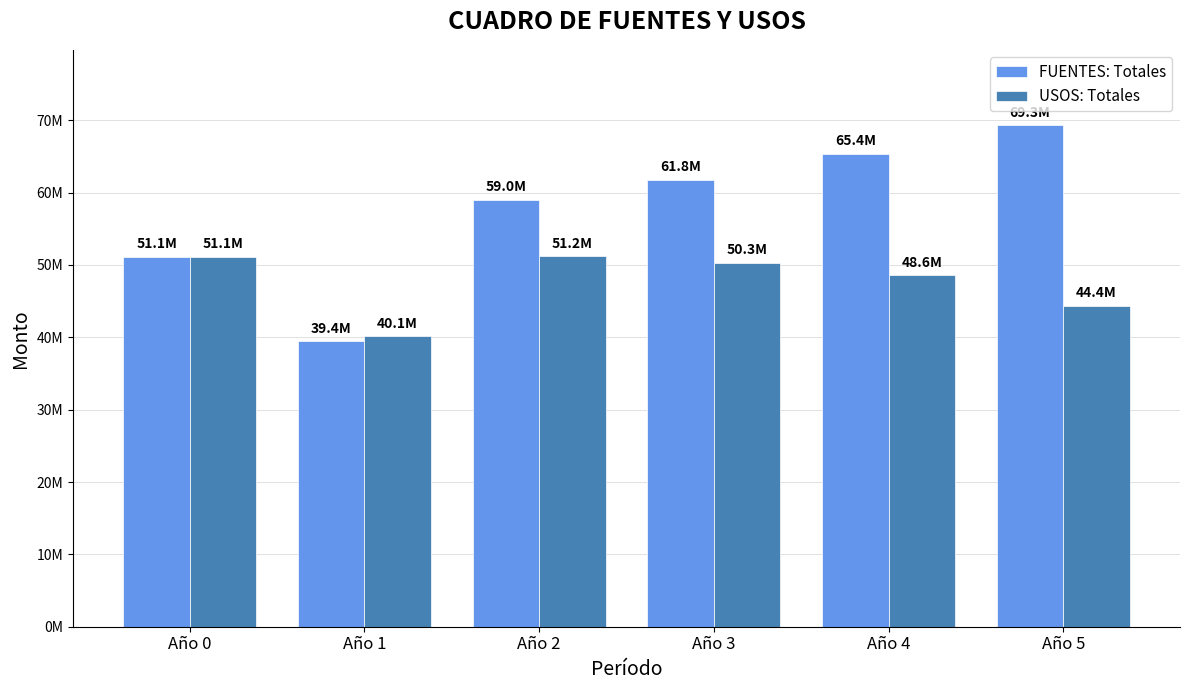

What is the value of the USOS: Totales bar at the 4th from the left?

50303299.1